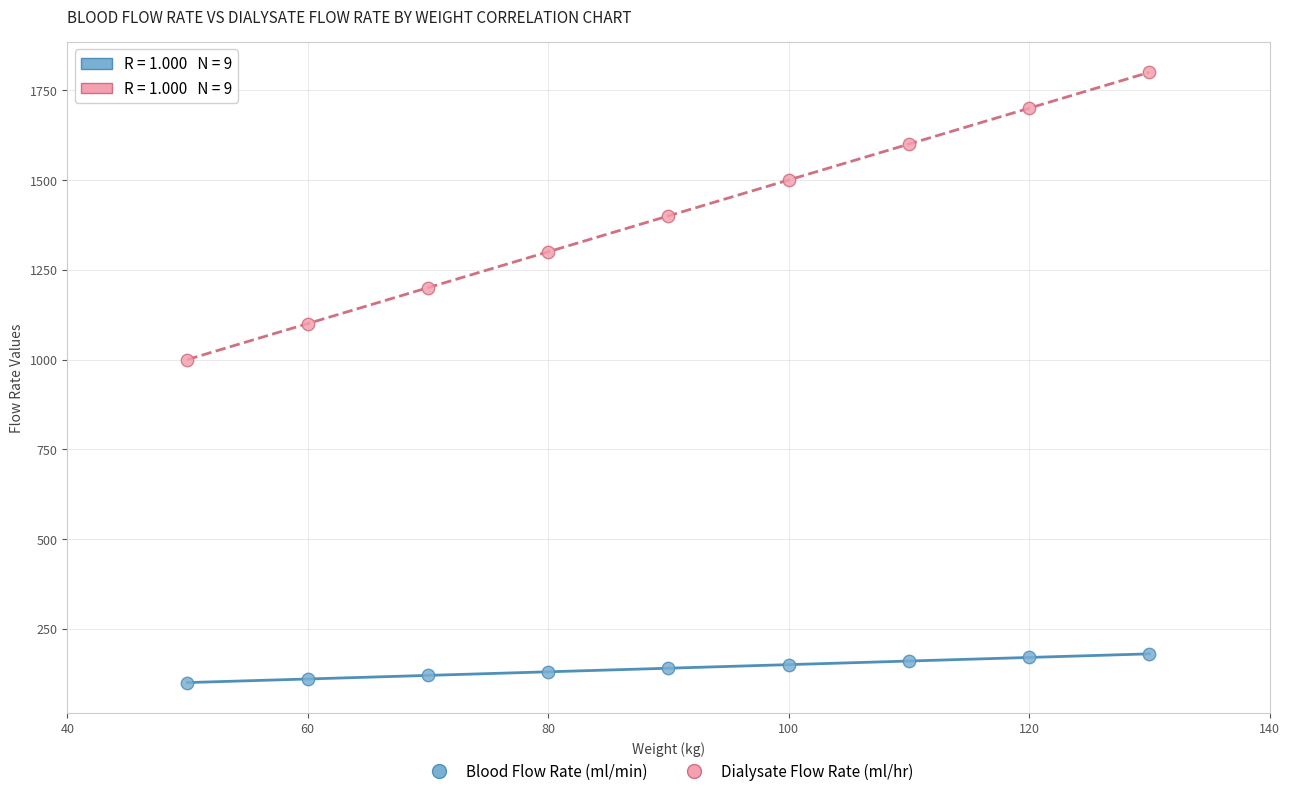

Across all data points, what is the range of X values (max minus min)?

80